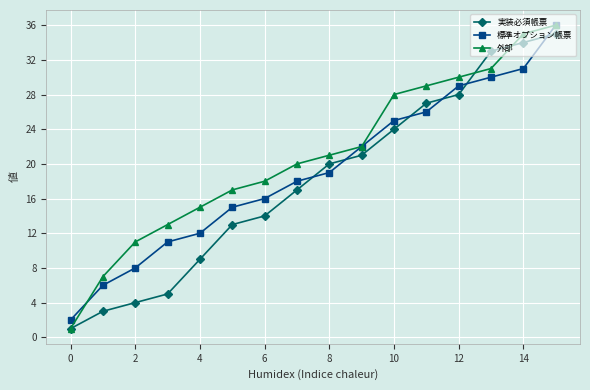

What is the greatest value displayed?

36